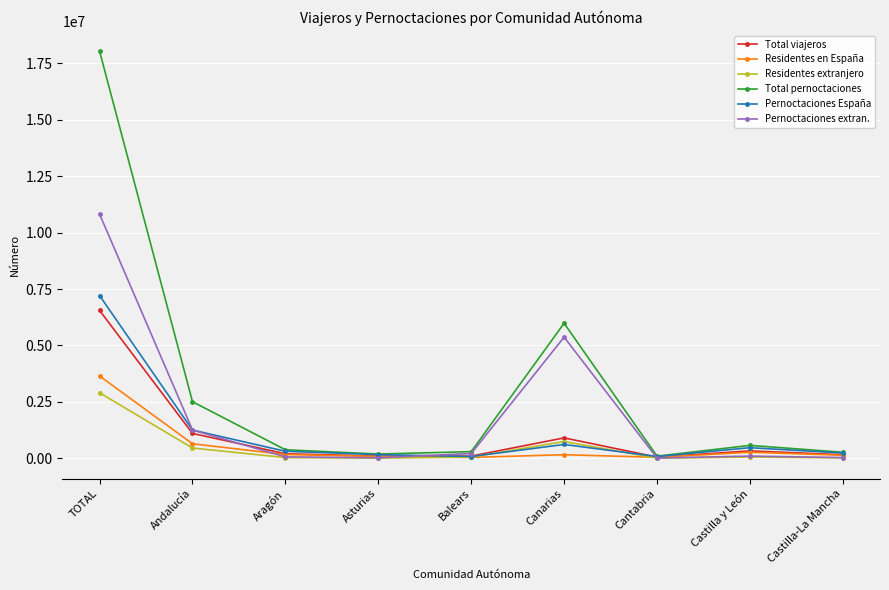

At which label is Residentes en España closest to 1846139?

Andalucía